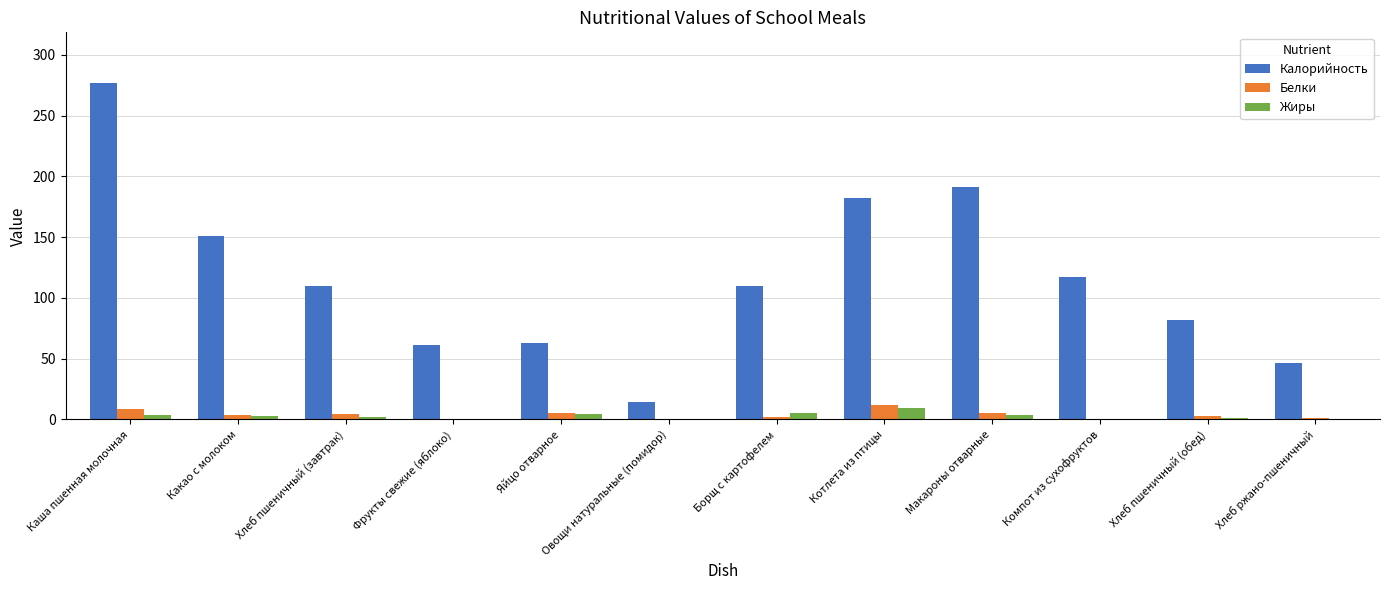

At which label does Жиры first exceed 3?

Каша пшенная молочная